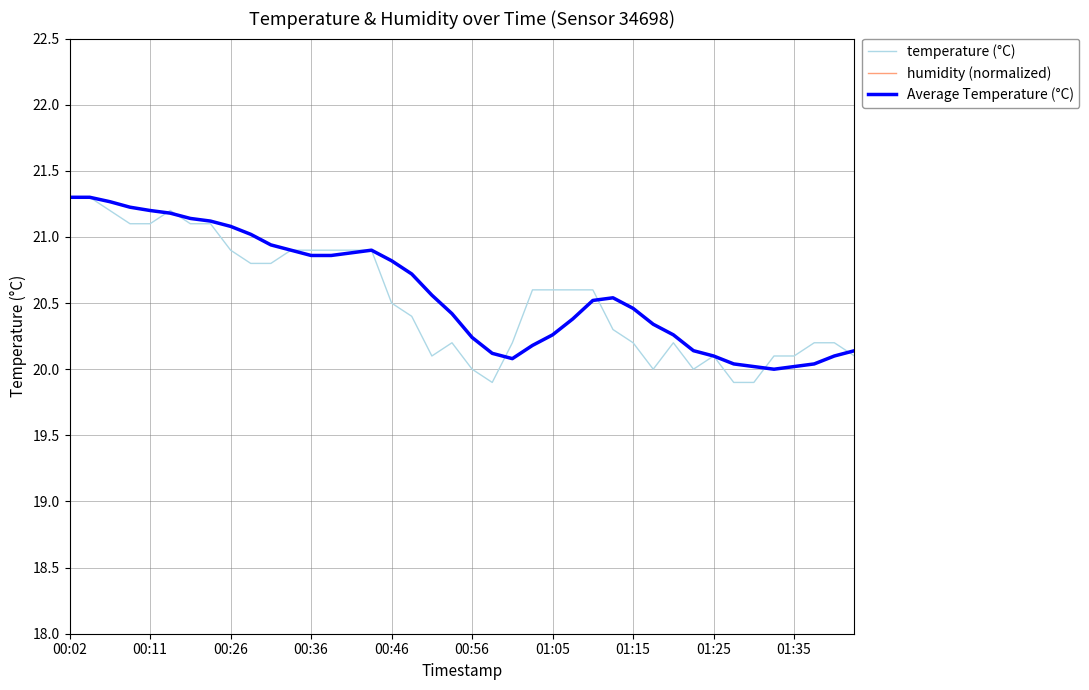

Does the chart display data point markers on the line(s)?

No